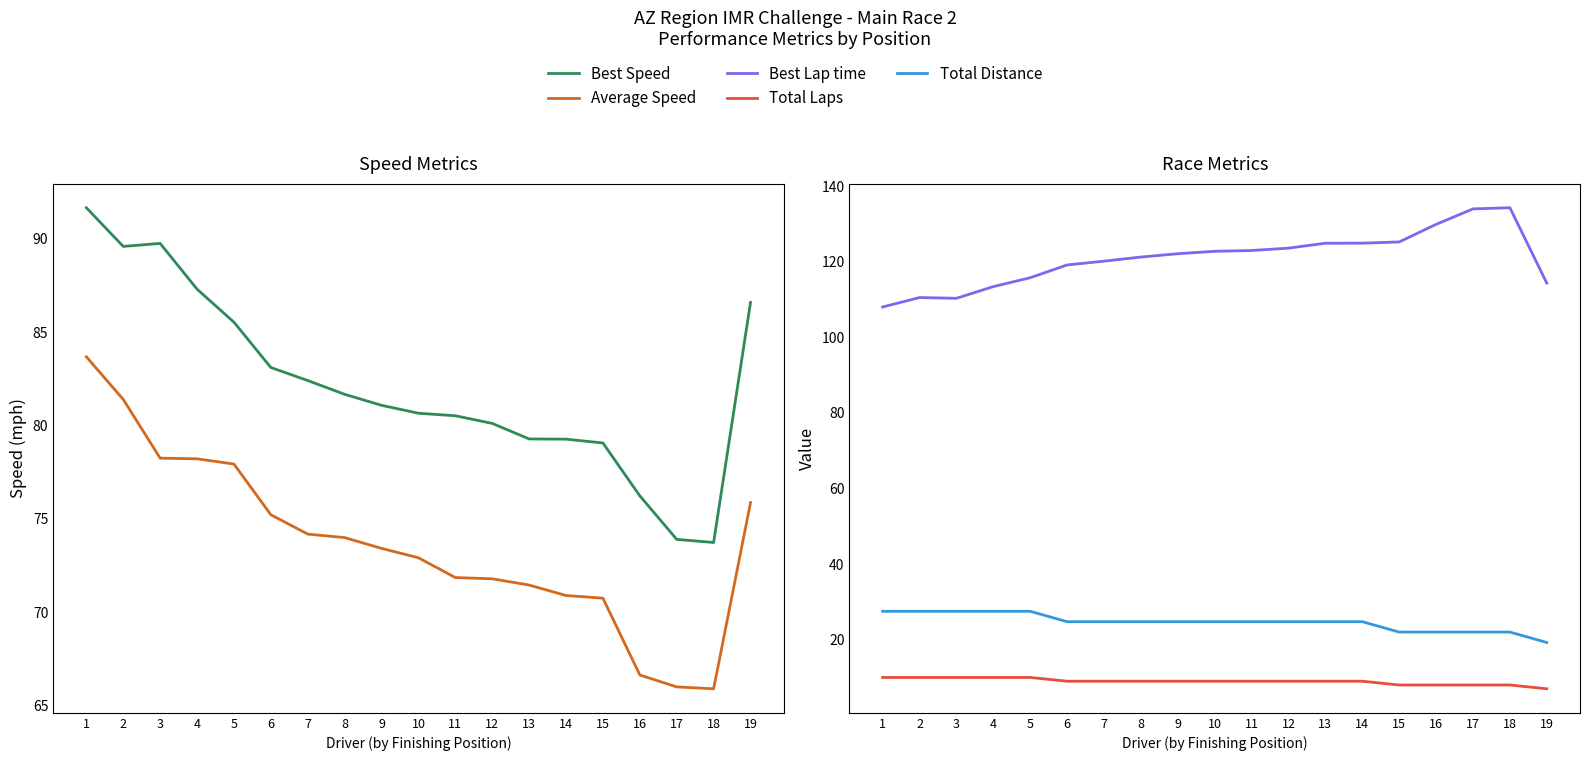

The Average Speed series shows 47.4 at 14. True or false?

False